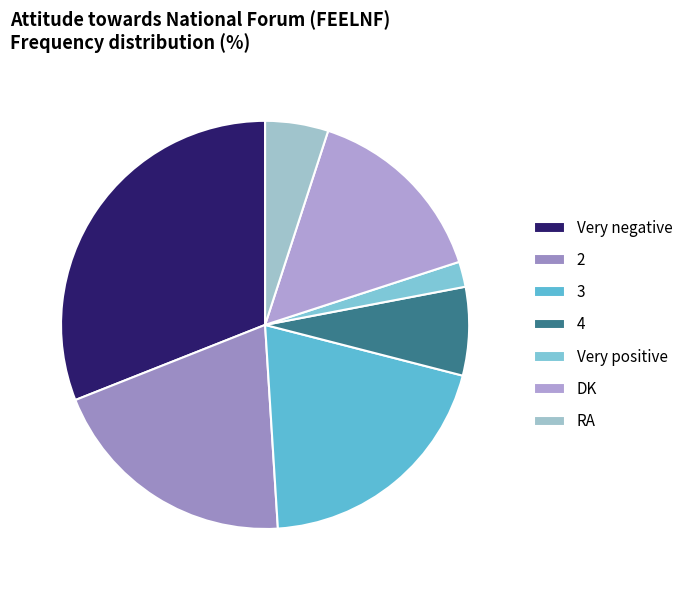

Is there a majority slice in this chart?

No